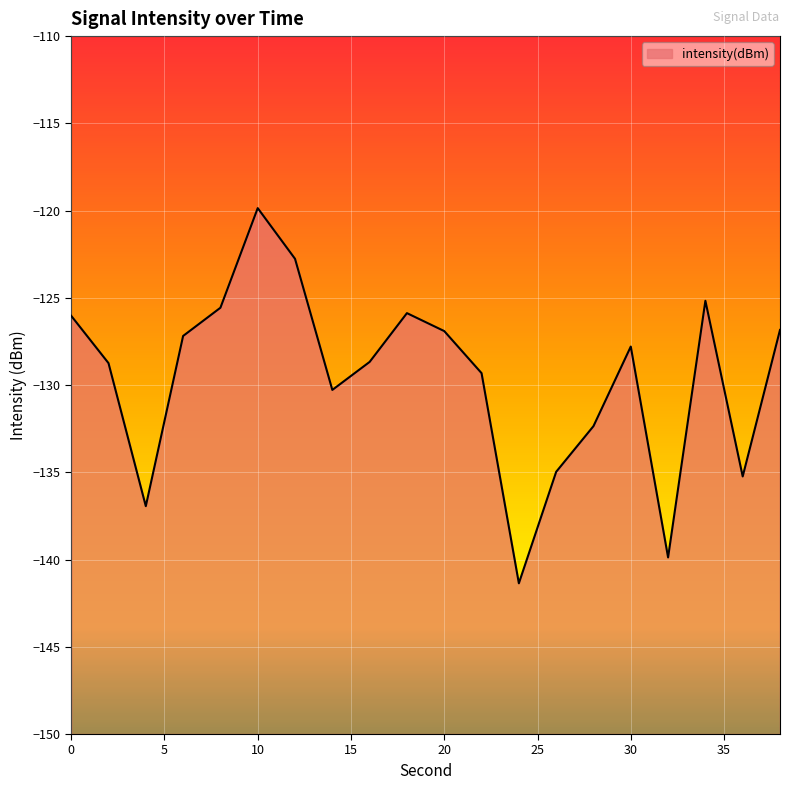

Which category has the highest value across all series?

10